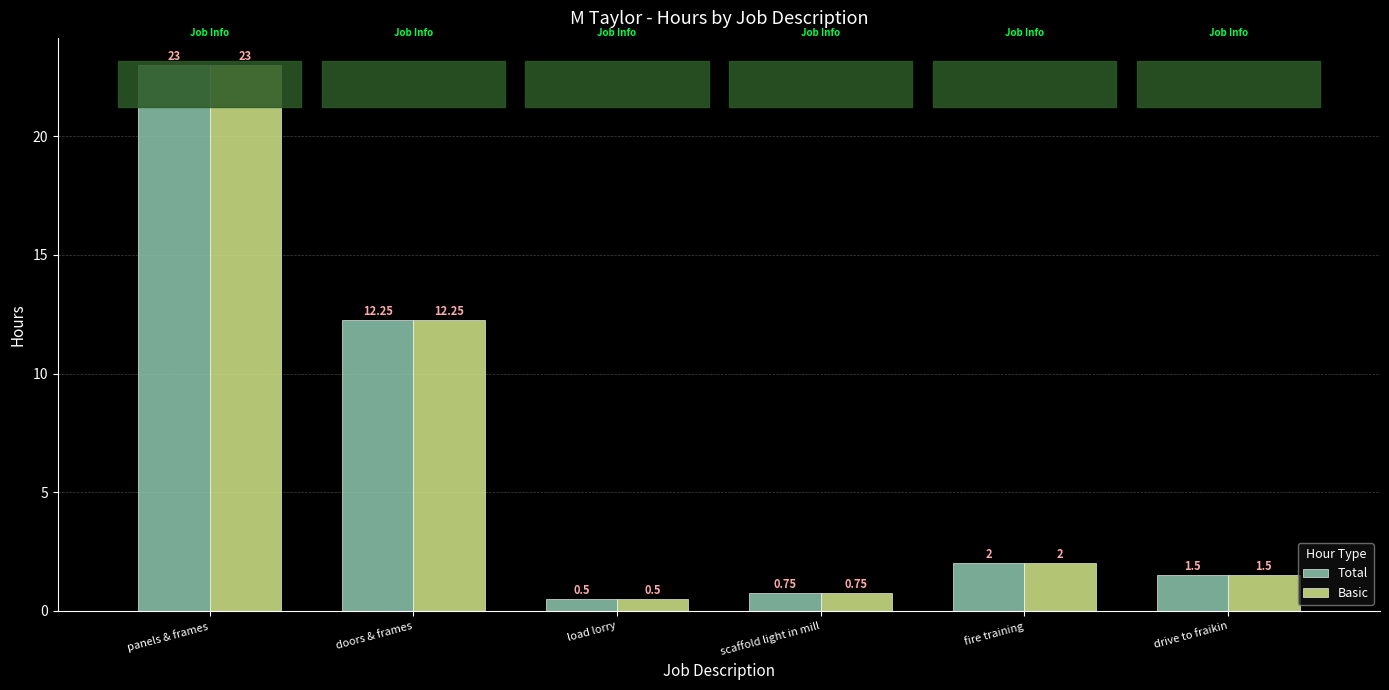

At which label does Total reach its minimum?

load lorry